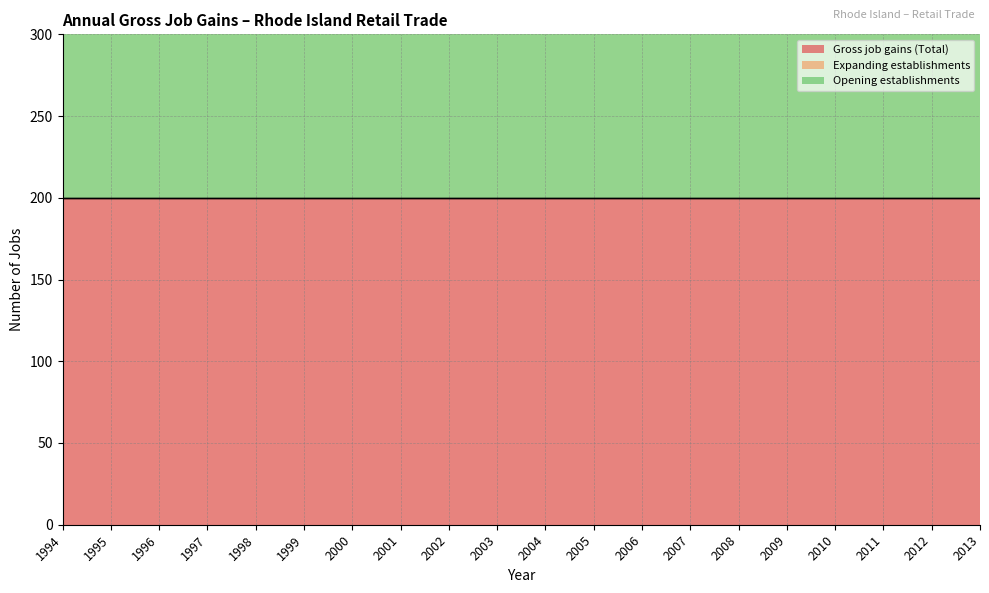

Rank the series at 2003 from lowest to highest value.

Expanding establishments, Gross job gains (Total), Opening establishments